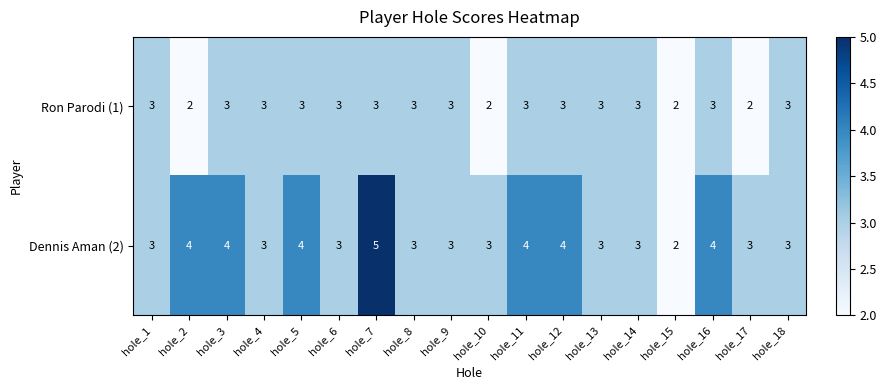

The Ron Parodi (1) series shows 3 at hole_3. True or false?

True